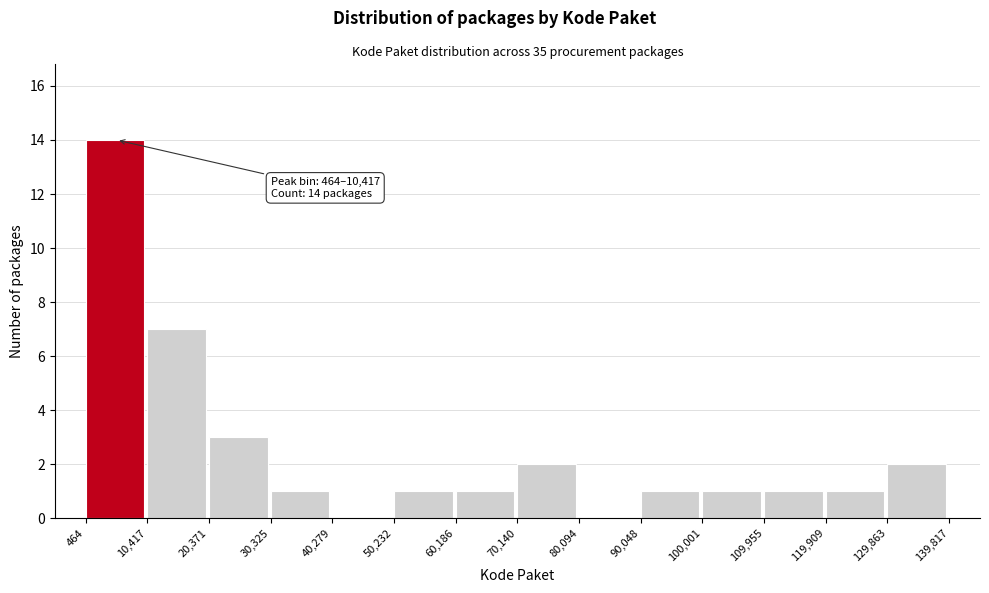

Over which range of the x-axis is the bar tallest?

464 to 10,417